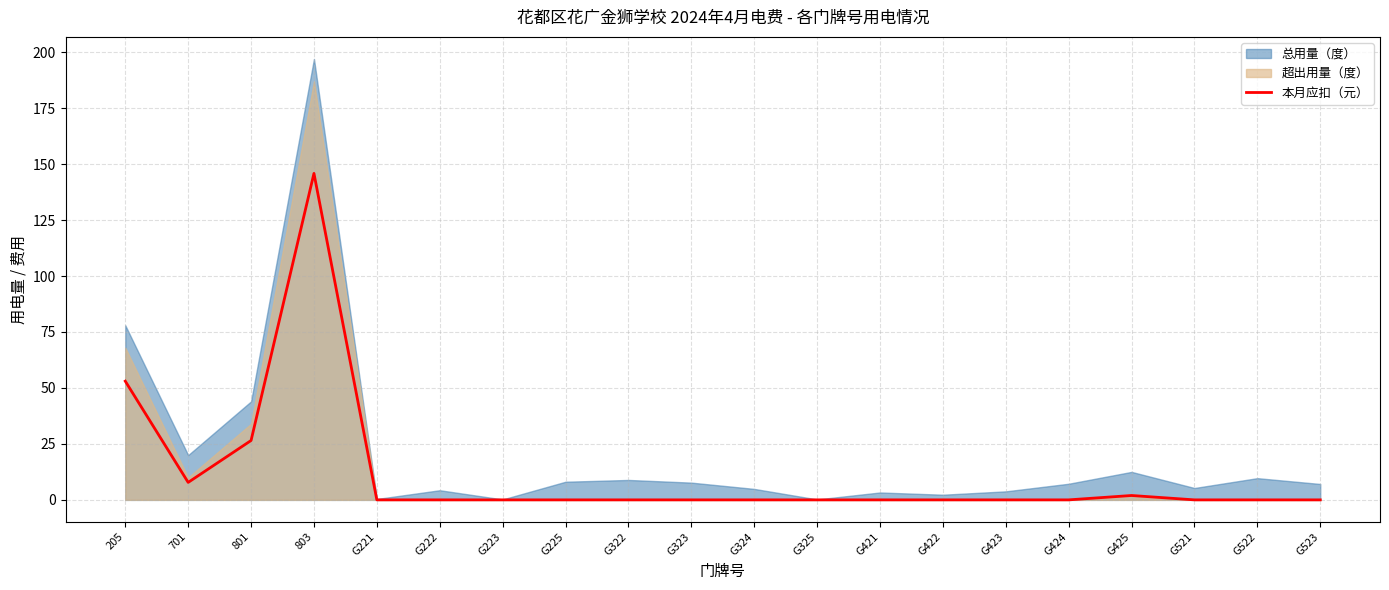

What is the average value?

11.8